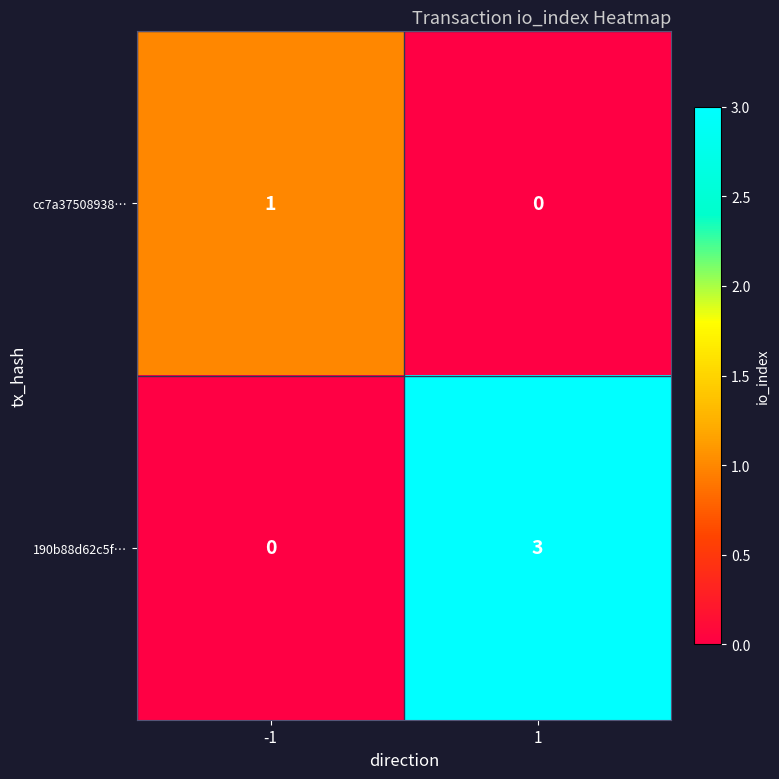

Which series has the largest total across all categories?

190b88d62c5f…